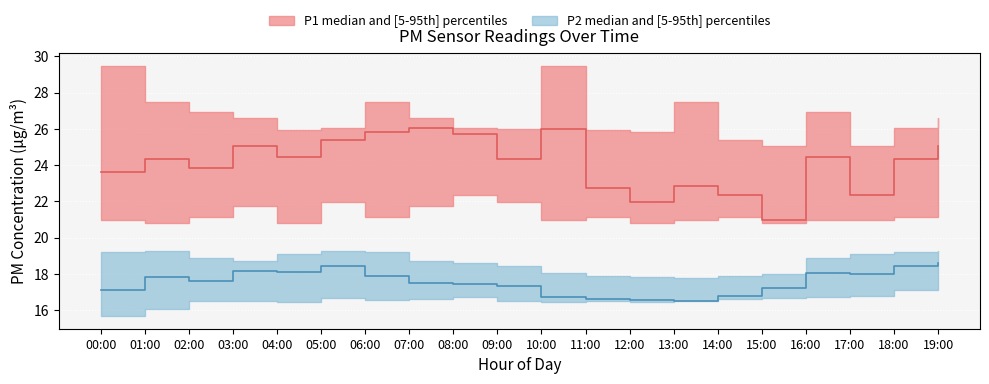

How many categories are shown in the chart?

20